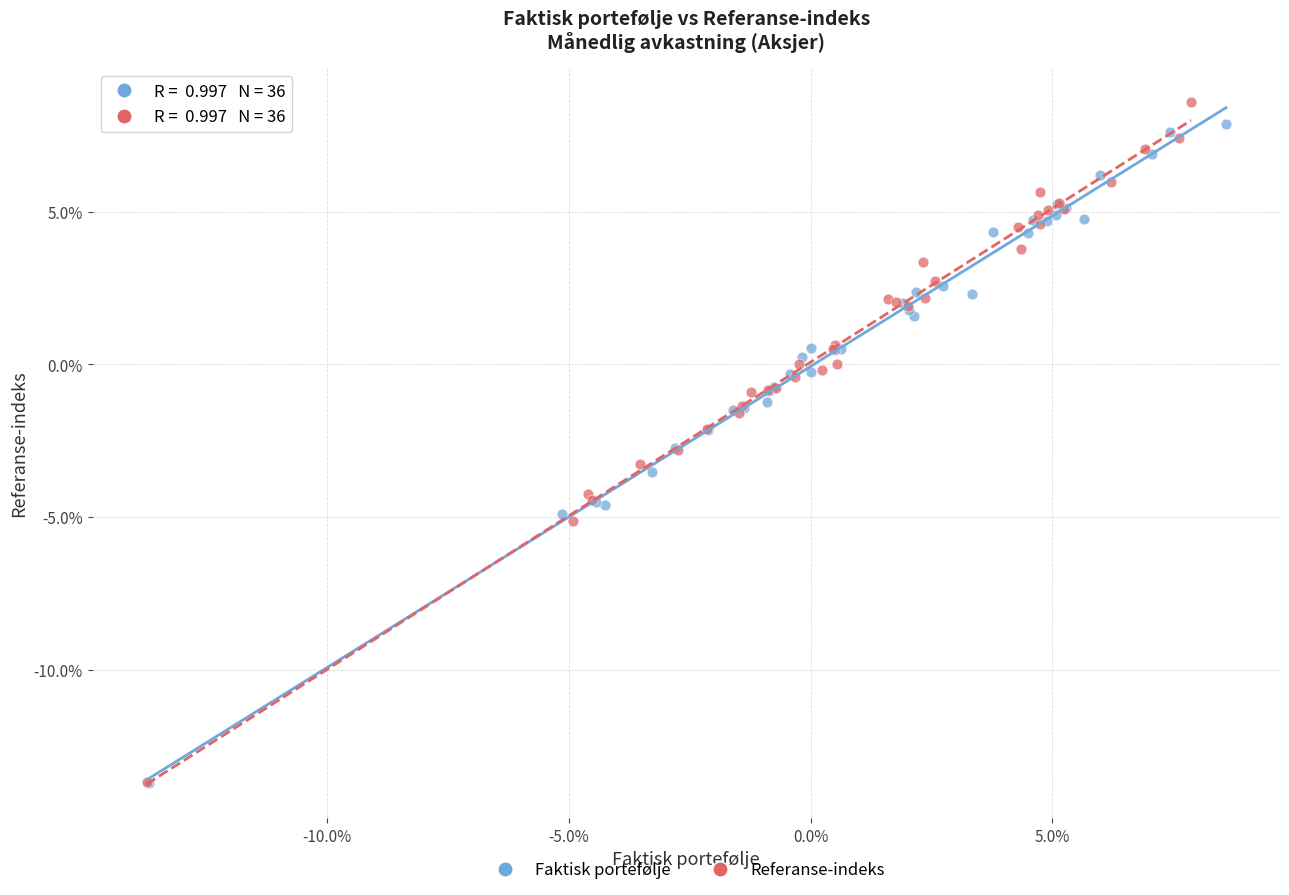

What are all the series names shown in the legend?

Faktisk portefølje, Referanse-indeks